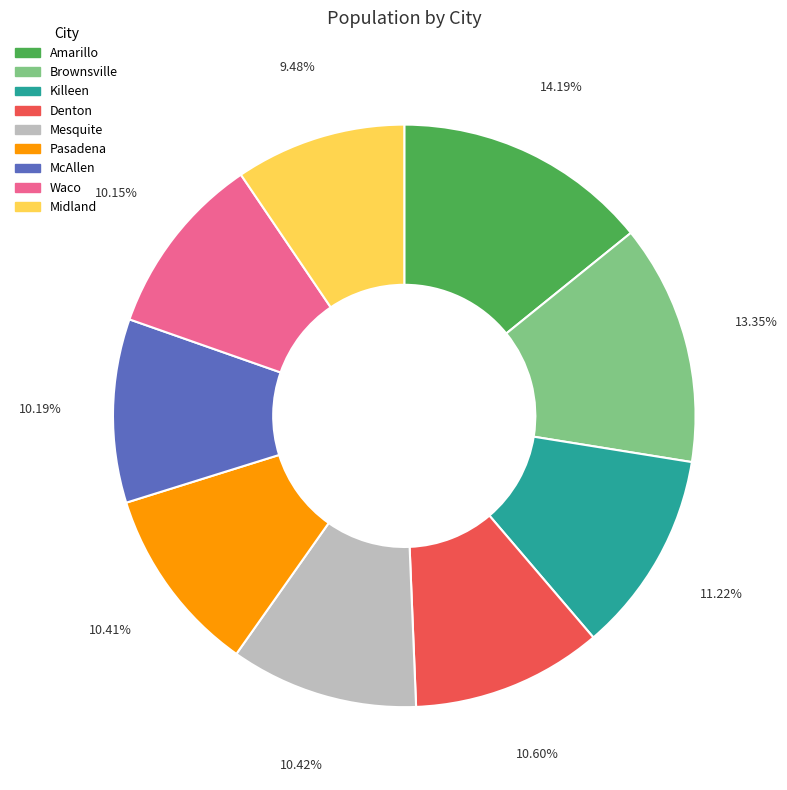

To the nearest percent, what portion does Midland represent?

9%